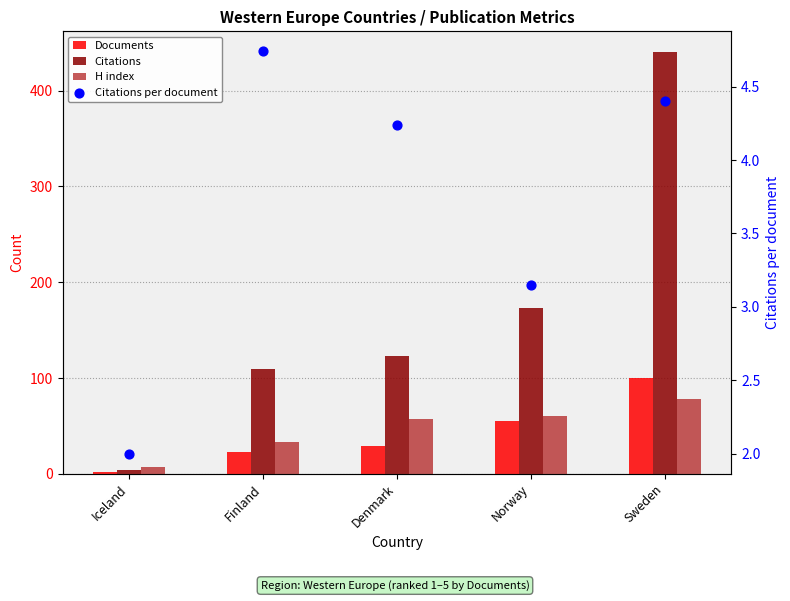

At how many categories does at least one series exceed 269?

1